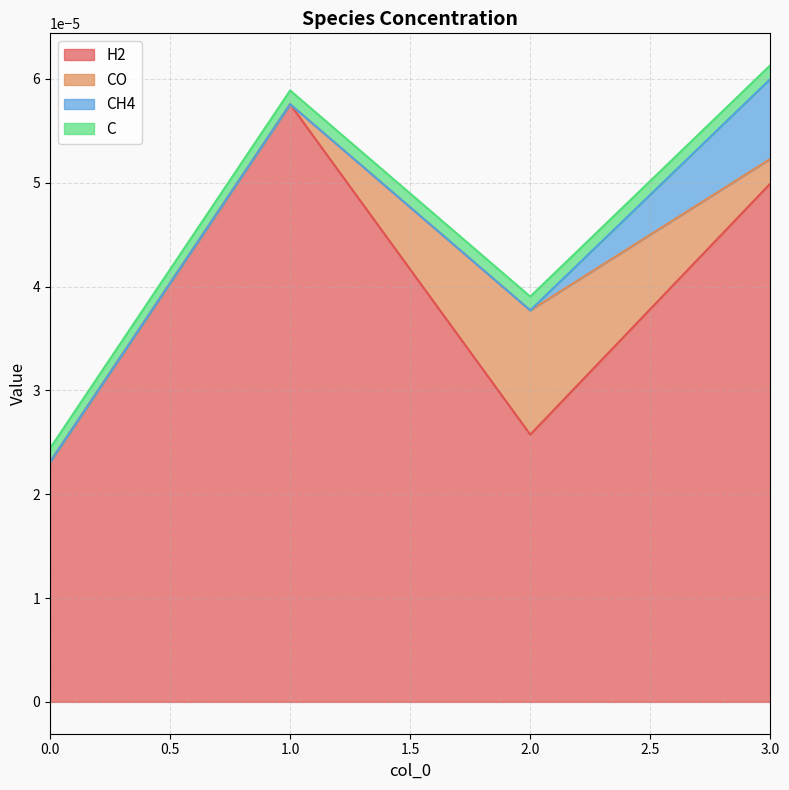

Rank the categories by CO value from lowest to highest.

0, 1, 3, 2